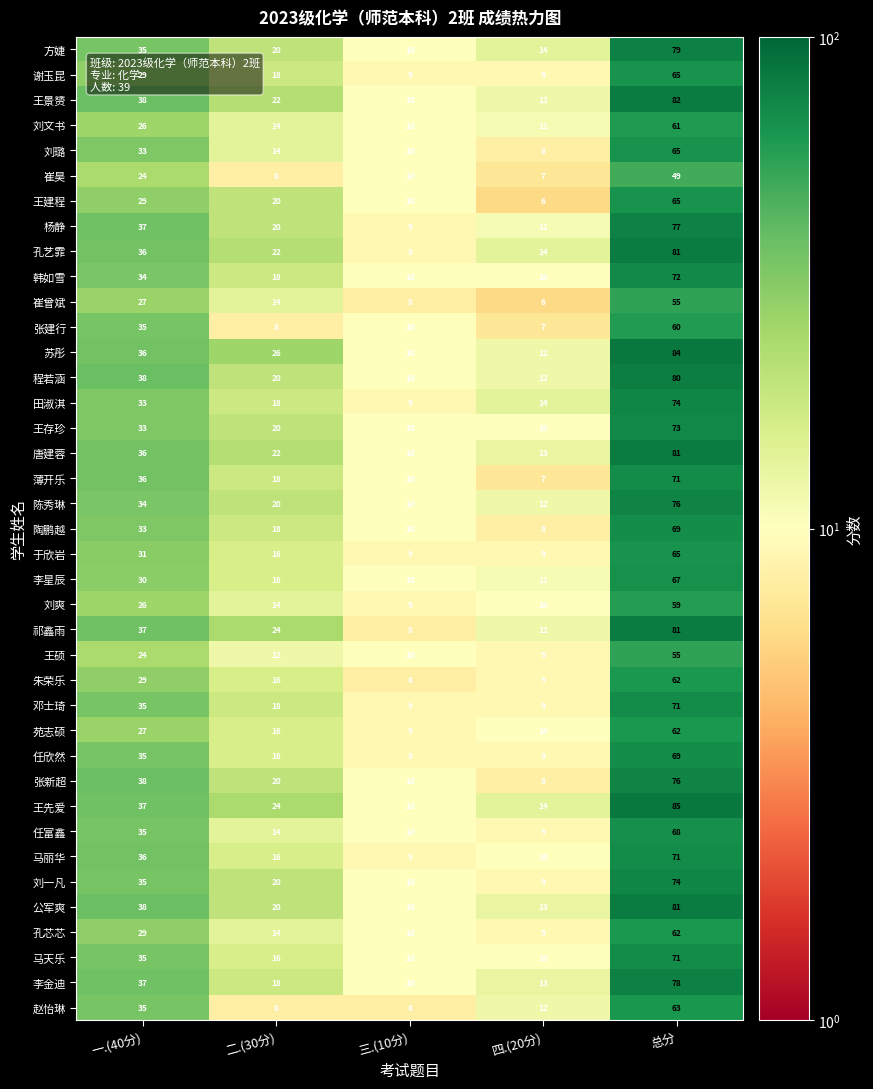

What is the difference between the 李金迪 values at 总分 and 三.(10分)?

68